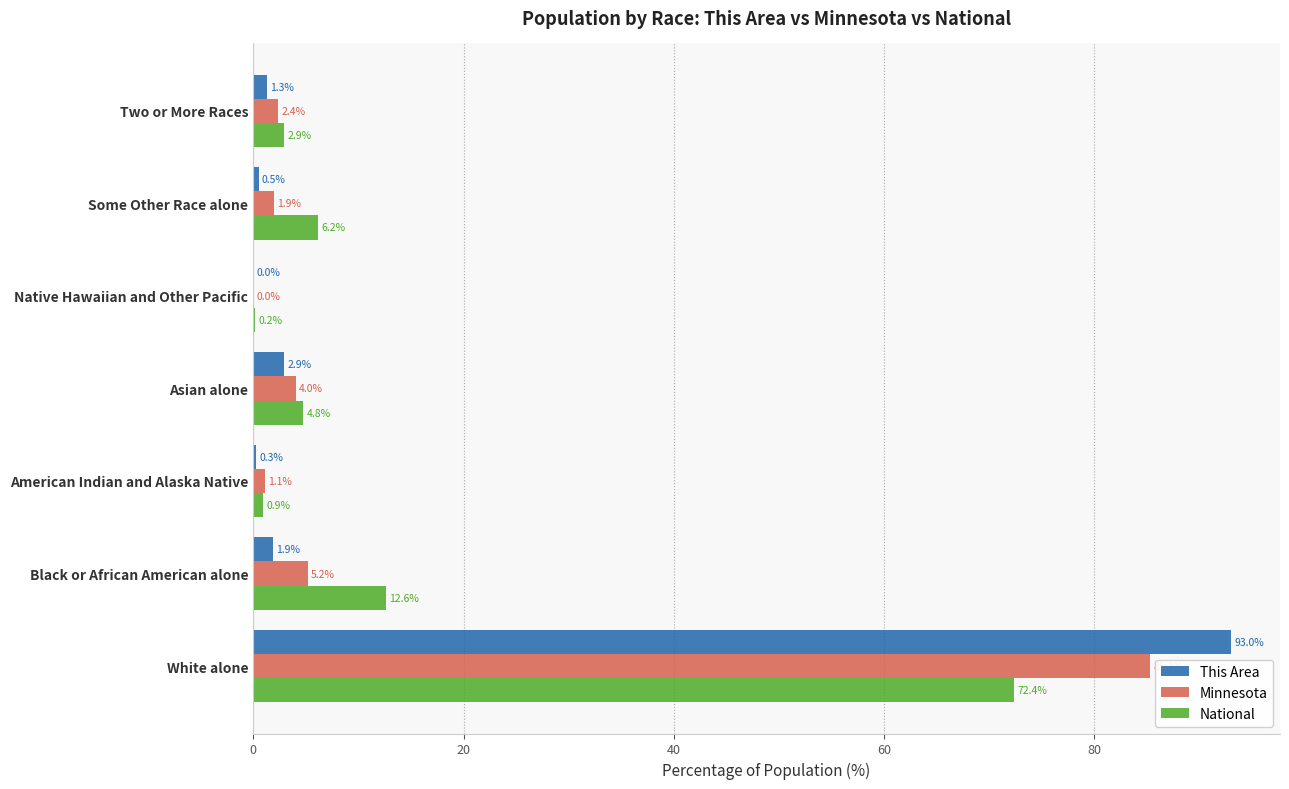

How many distinct data groups are displayed?

3